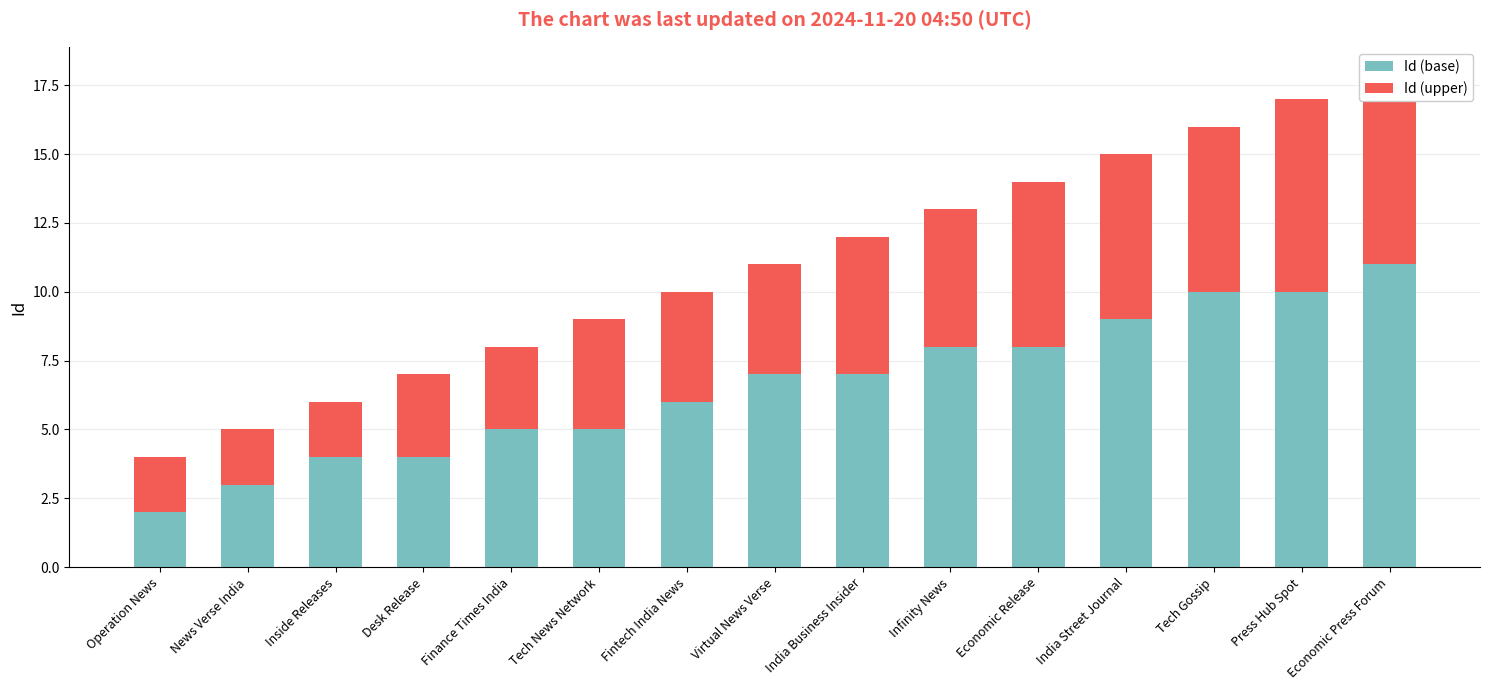

What is the difference between the maximum and minimum values in the Id (upper) series?

5